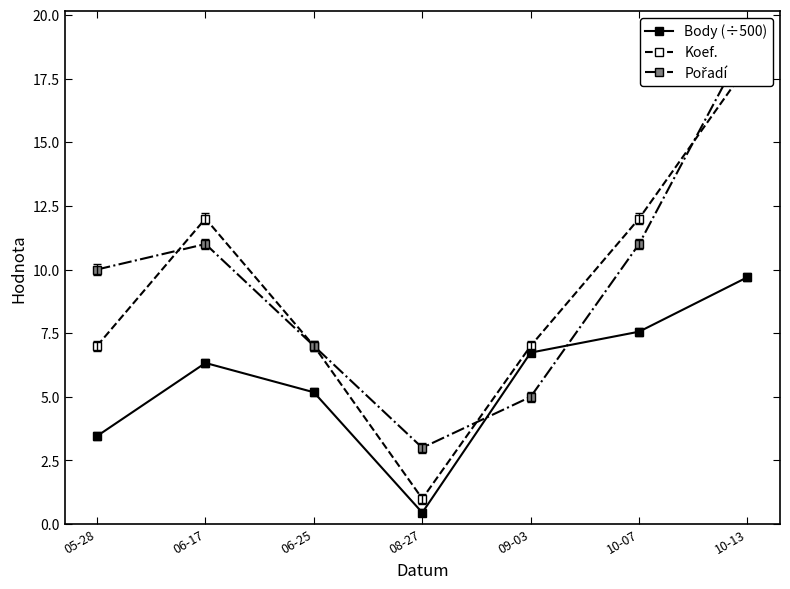

The Pořadí series shows 18.8 at 10-07. True or false?

False